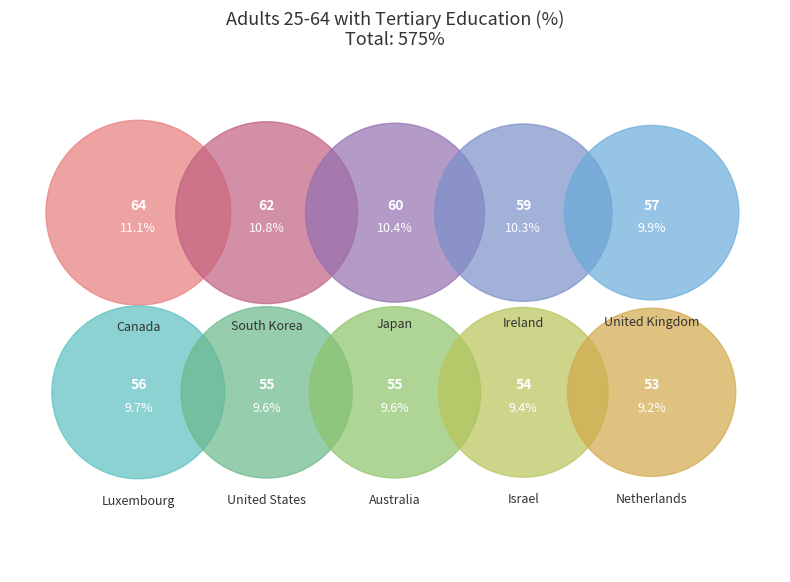

To the nearest percent, what portion does Australia represent?

10%